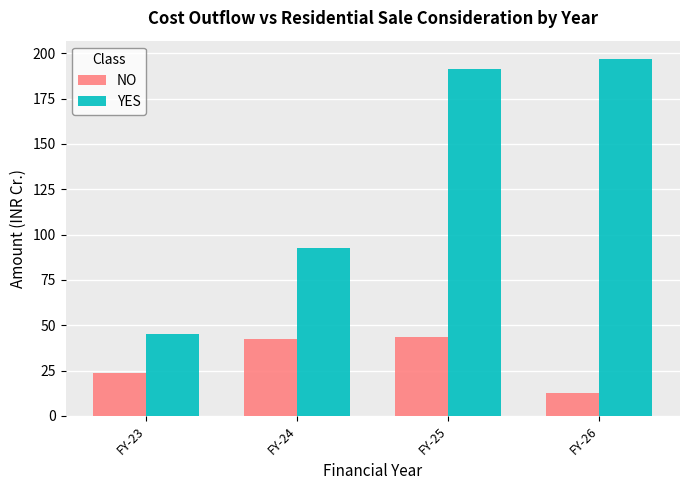

Reading right to left, transcribe all the data shown in this chart.

NO: 12.6	43.3	42.5	23.8
YES: 197.1	191.3	92.9	45.1